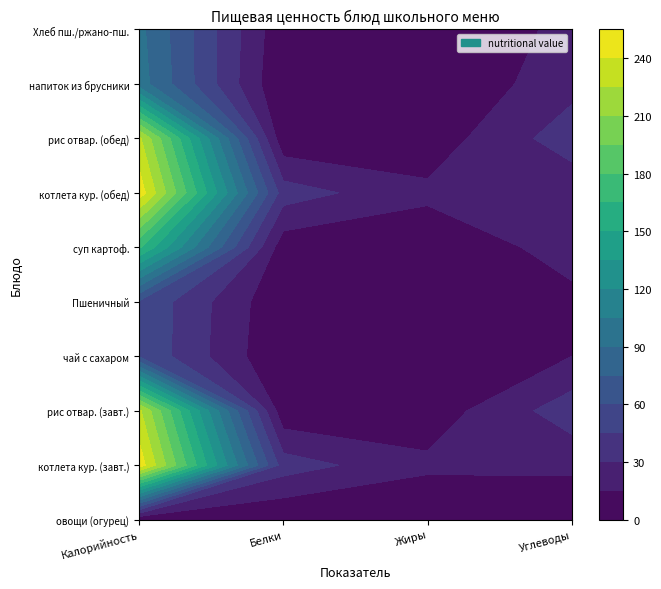

At how many categories does at least one series exceed 96?

1